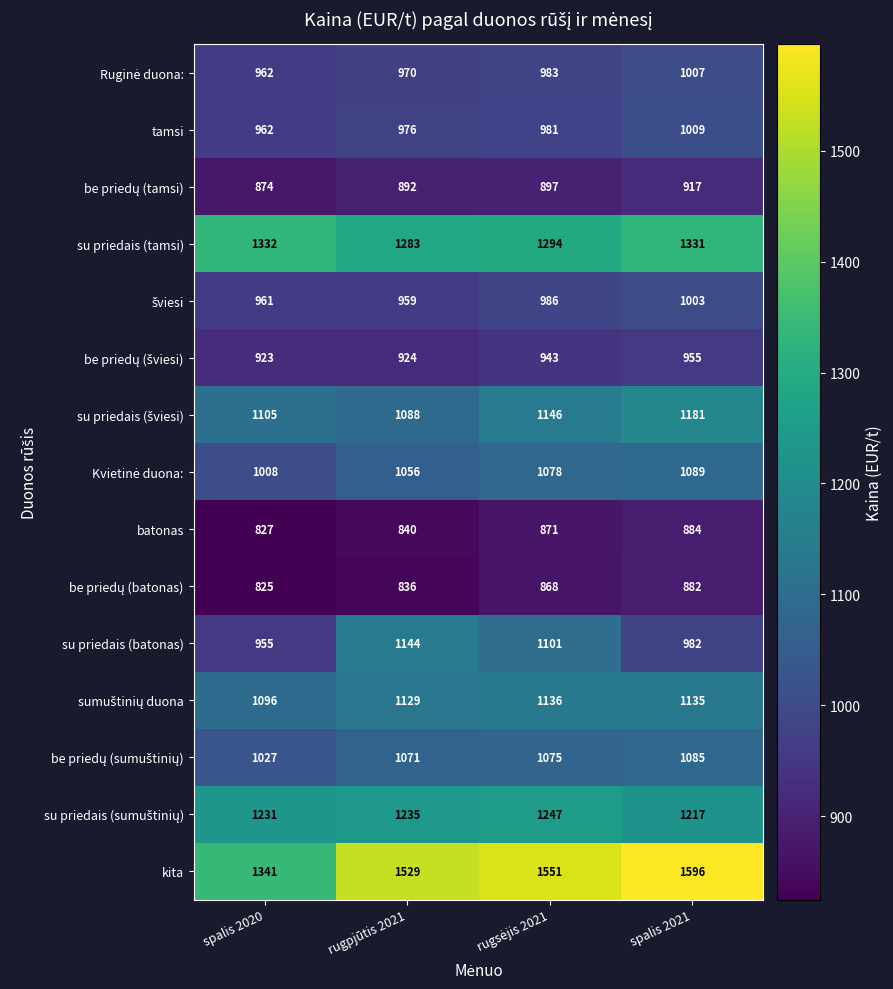

How many categories are shown in the chart?

4